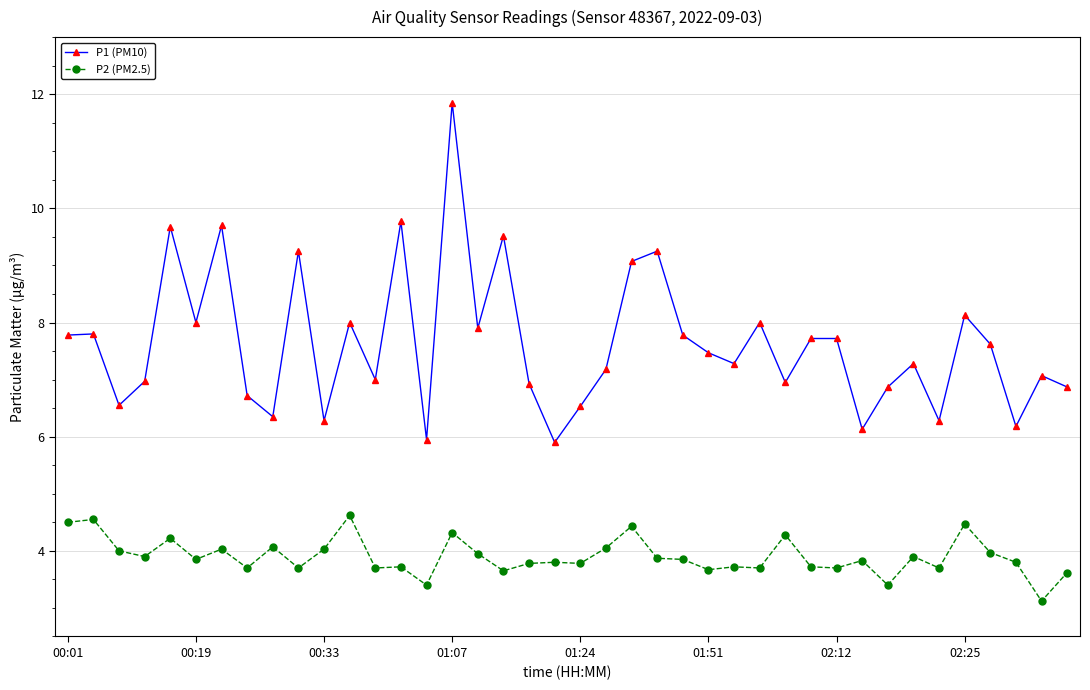

Which series has the widest spread of values?

P1 (PM10)